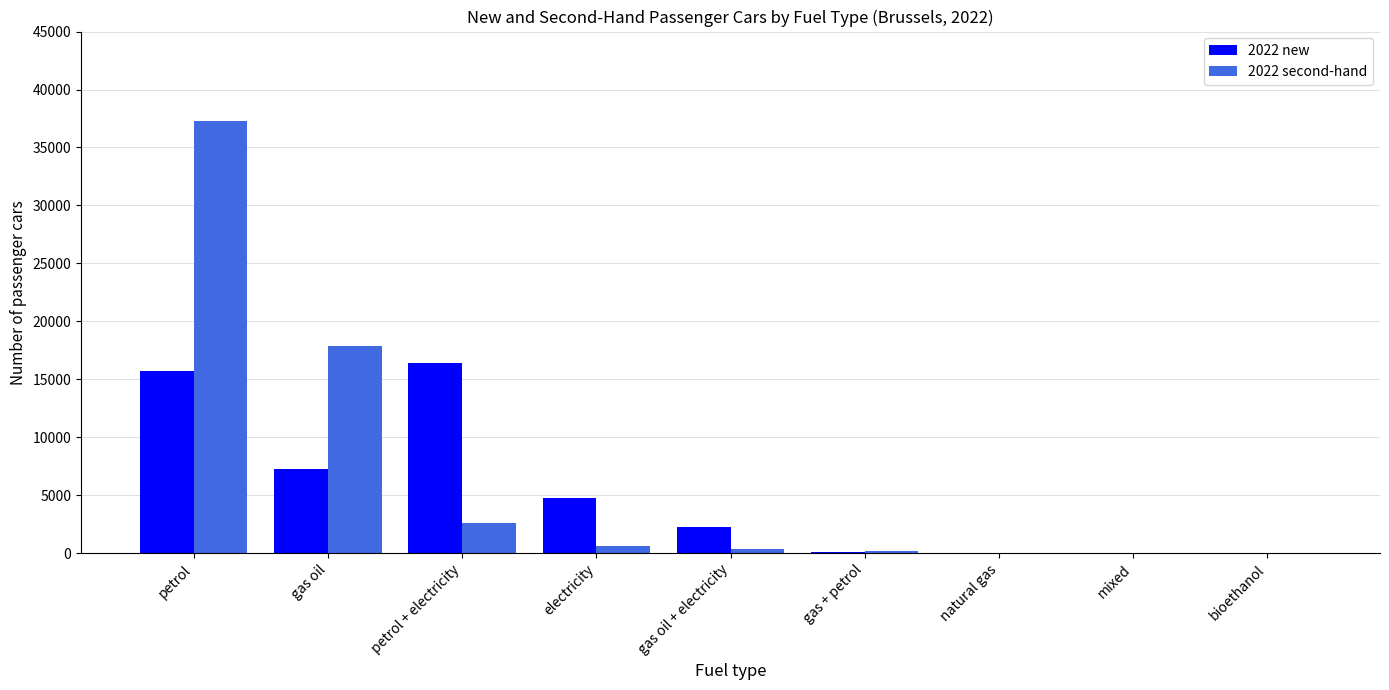

The 2022 new series shows 27 at bioethanol. True or false?

True